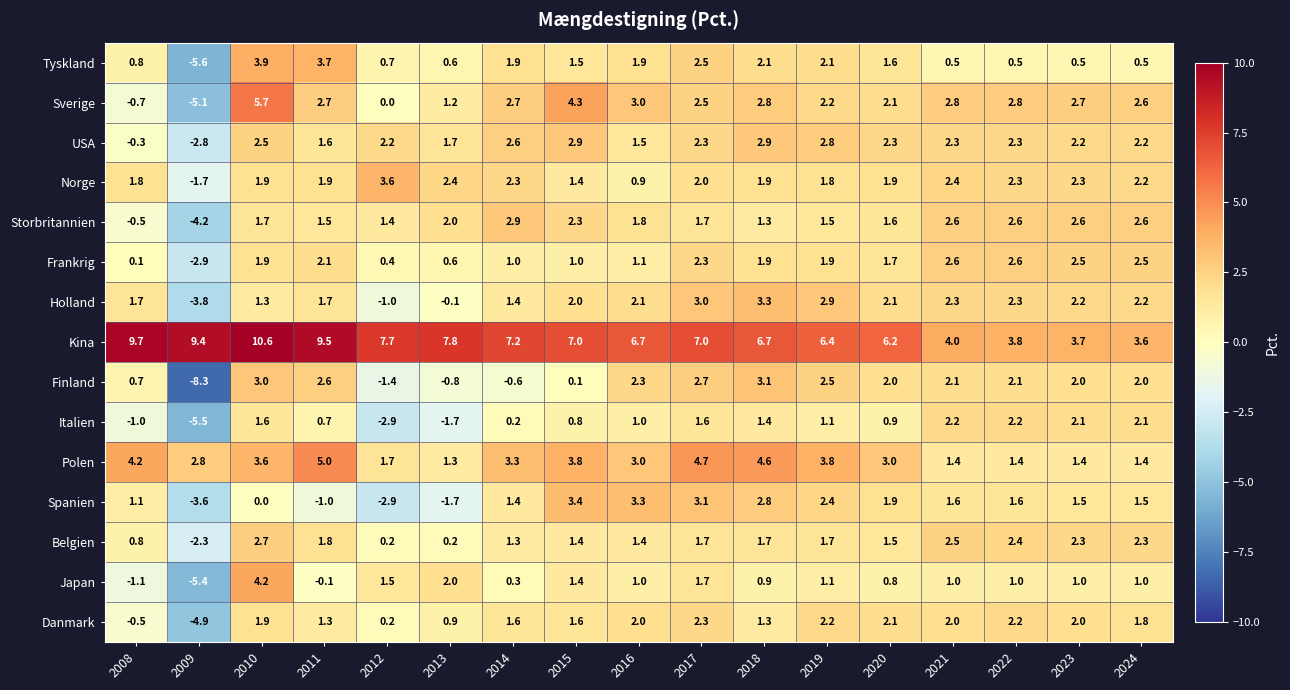

What is the maximum value shown in the chart?

10.6